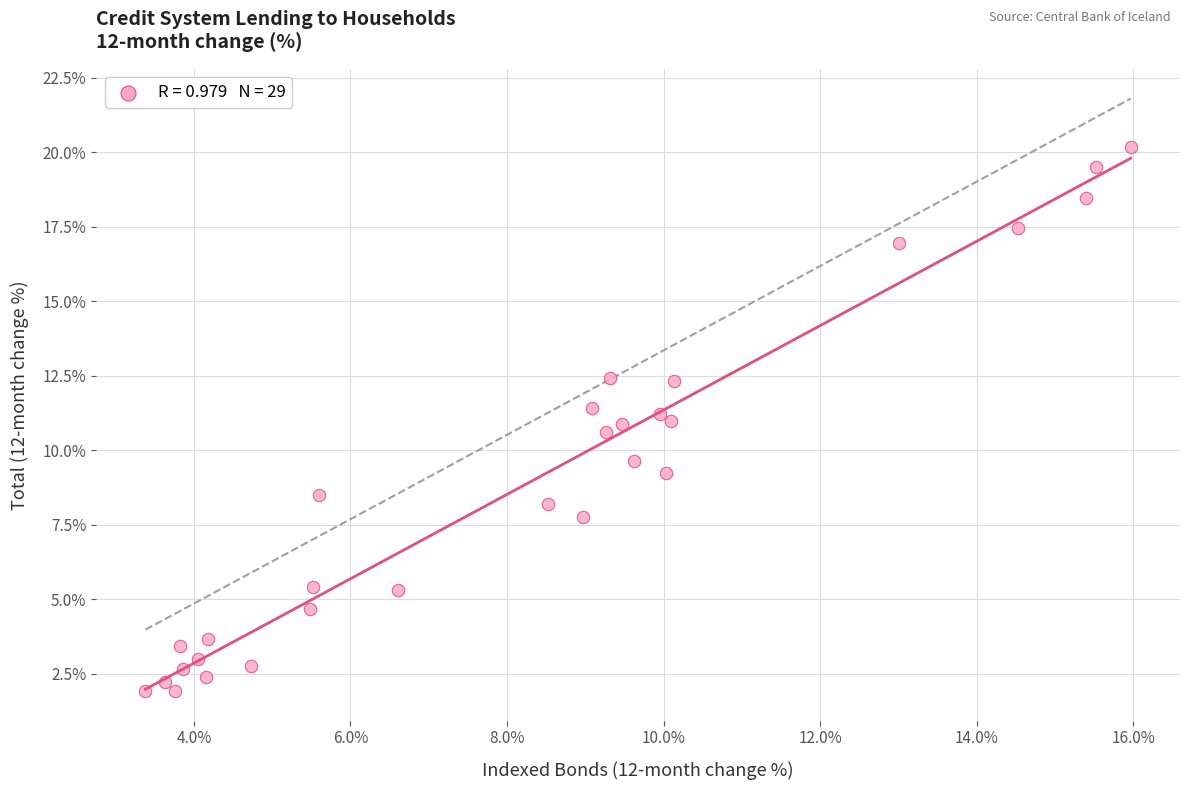

What is the range of Y values (max minus min)?

18.3